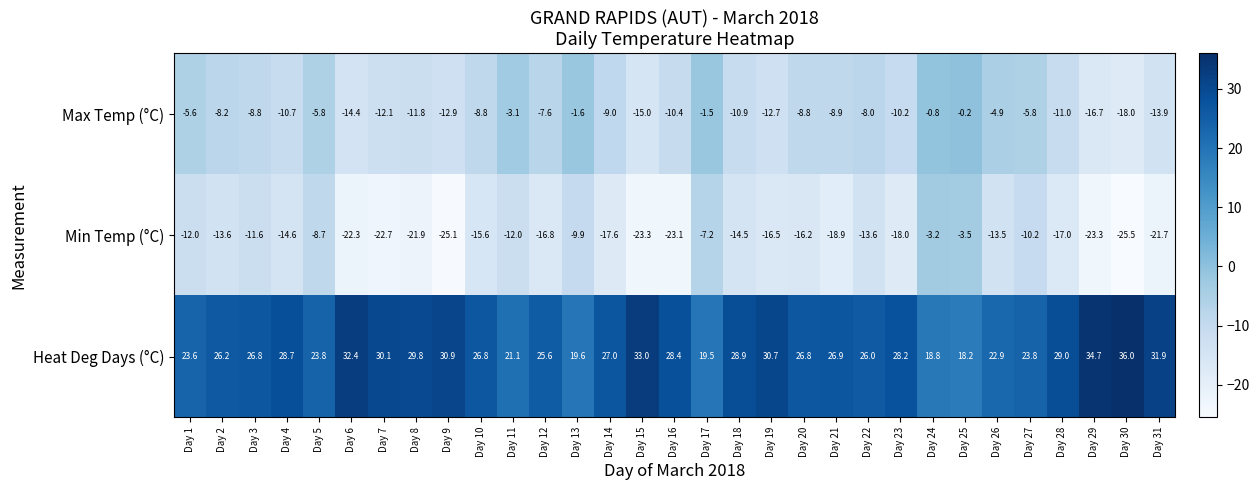

What is the spread (max minus min) of values at Day 23?

46.2